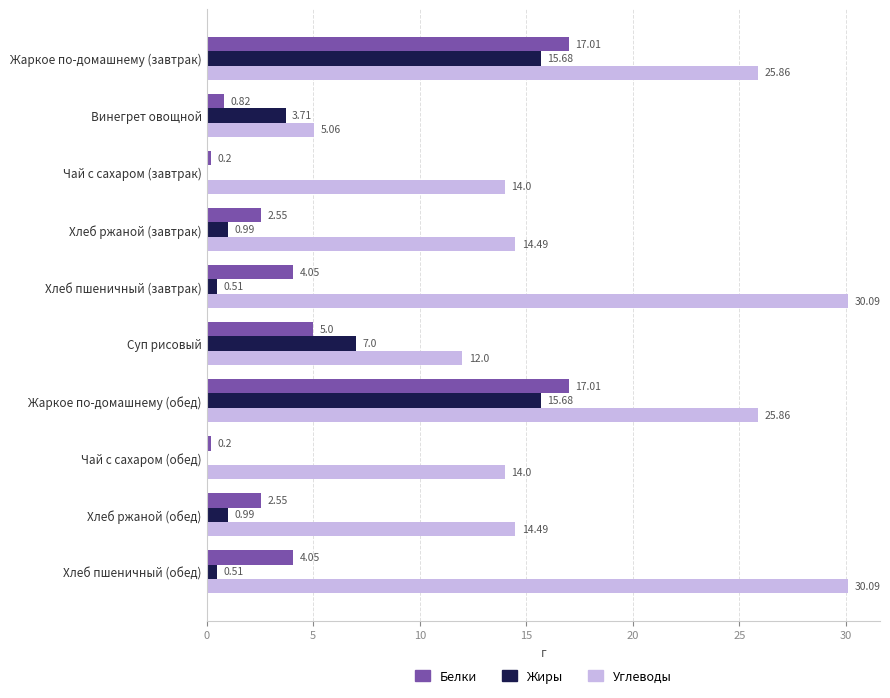

Which series has the largest total across all categories?

Углеводы